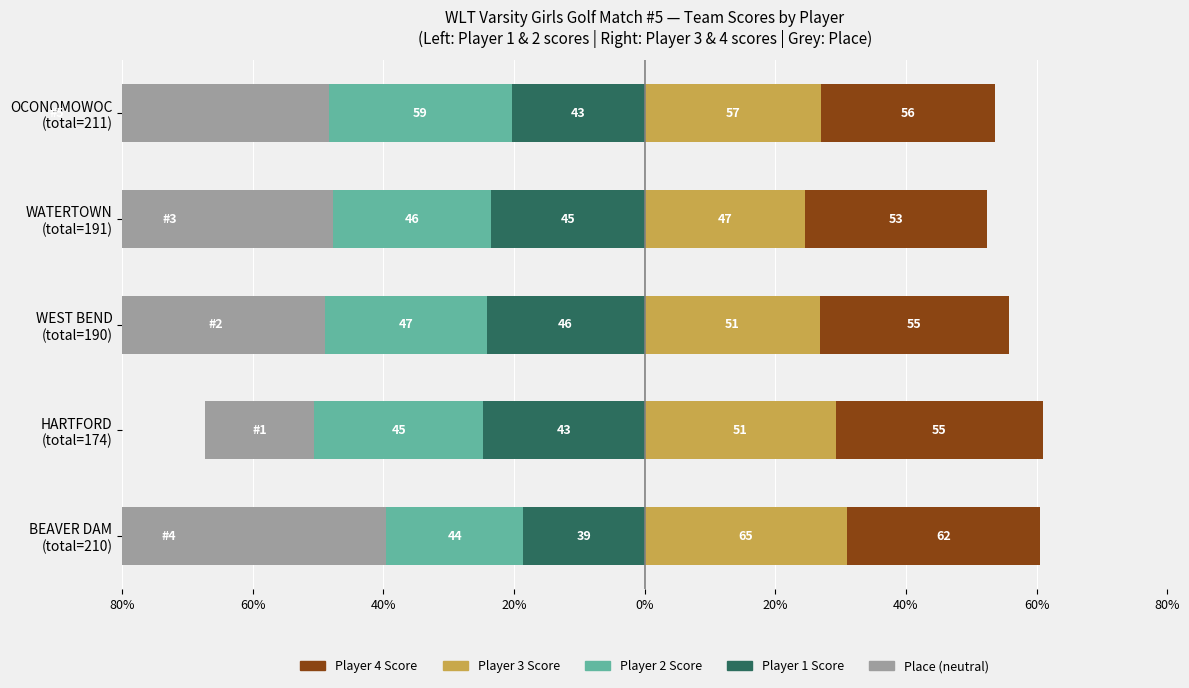

What is the maximum value shown in the chart?

31.6